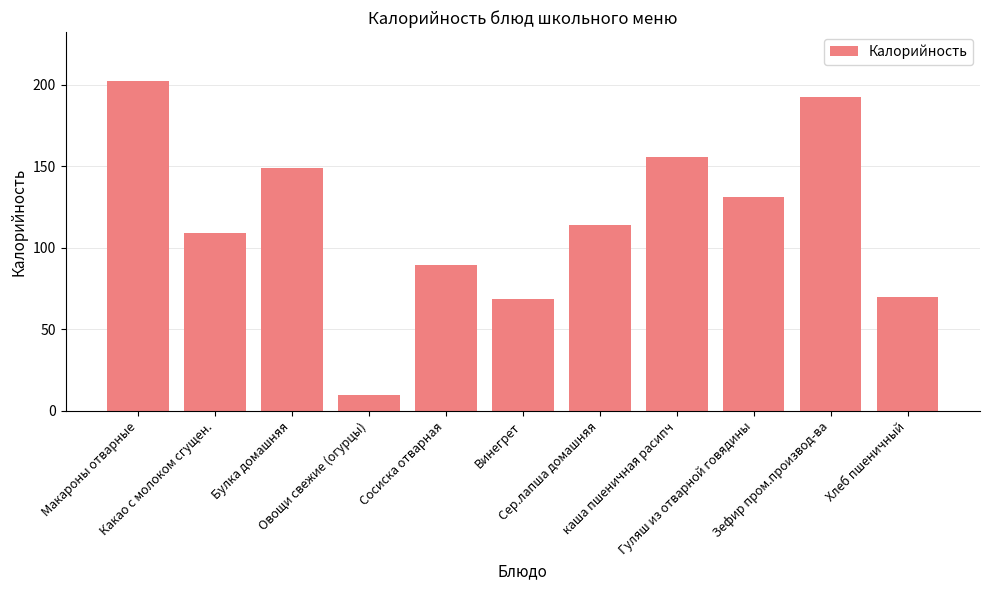

Where is the data nearest to the value 105?

Какао с молоком сгущен.